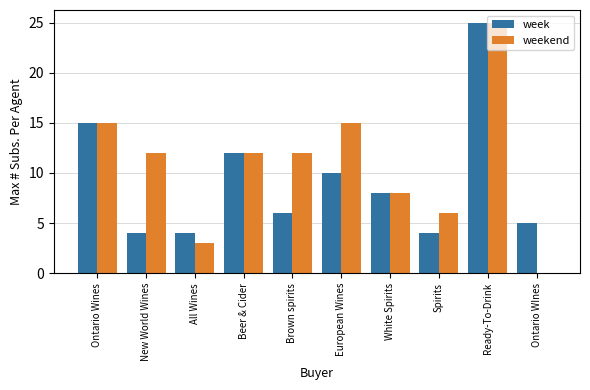

Which series has the widest spread of values?

weekend